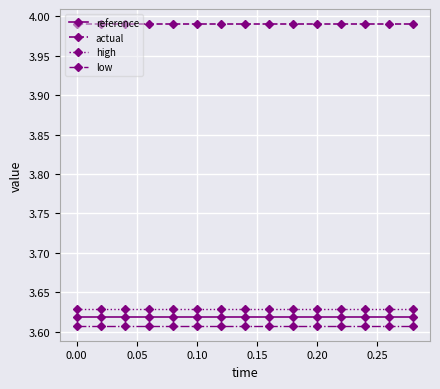

True or false: reference and actual cross at least once.

False